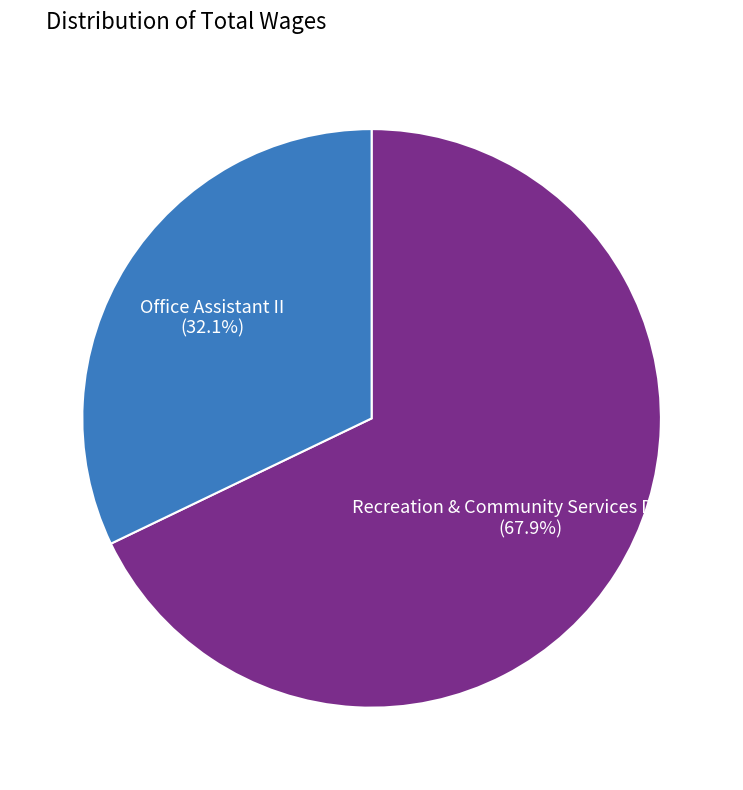

Does any single category account for the majority?

Yes